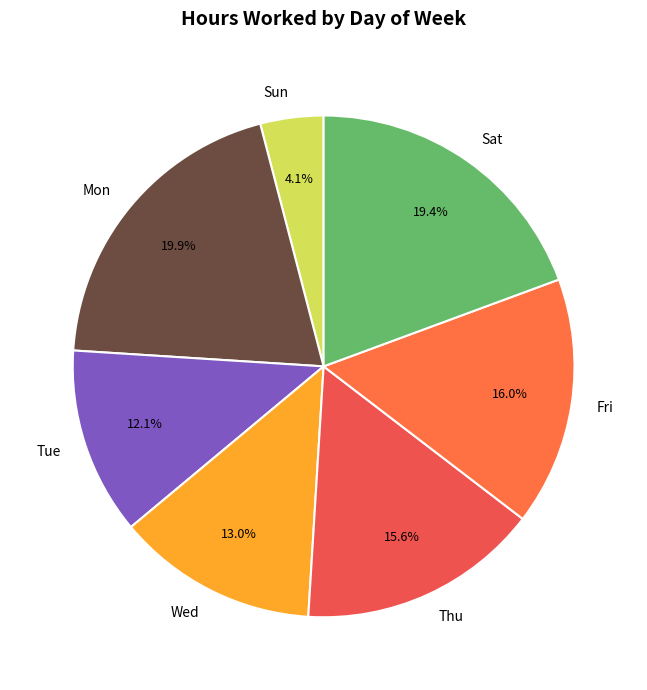

Is there any slice that represents more than half of the pie?

No